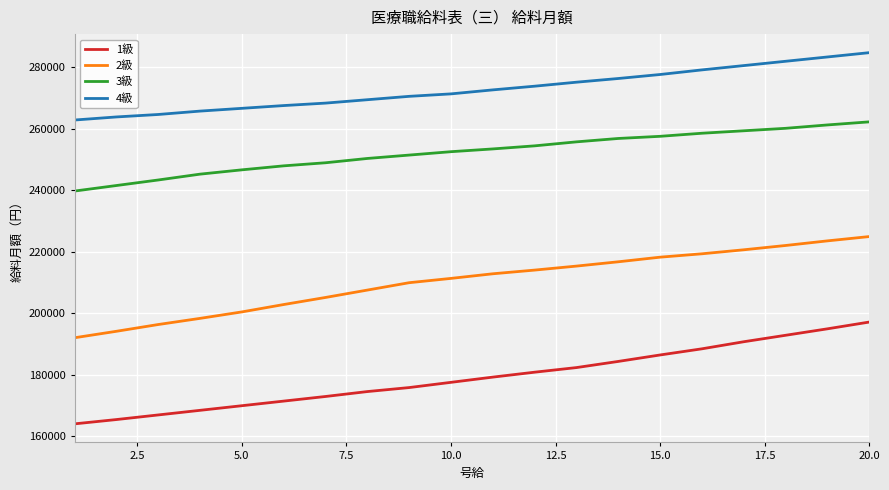

What is the highest value of the 3級 series?

262300